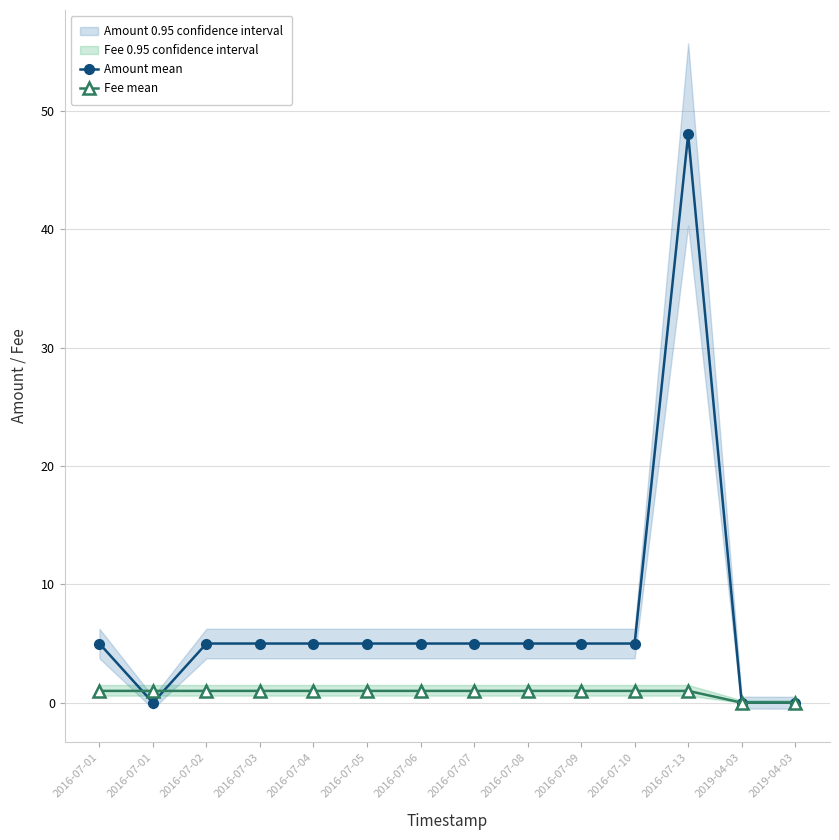

The Fee mean series shows 1.8 at 2016-07-04. True or false?

False